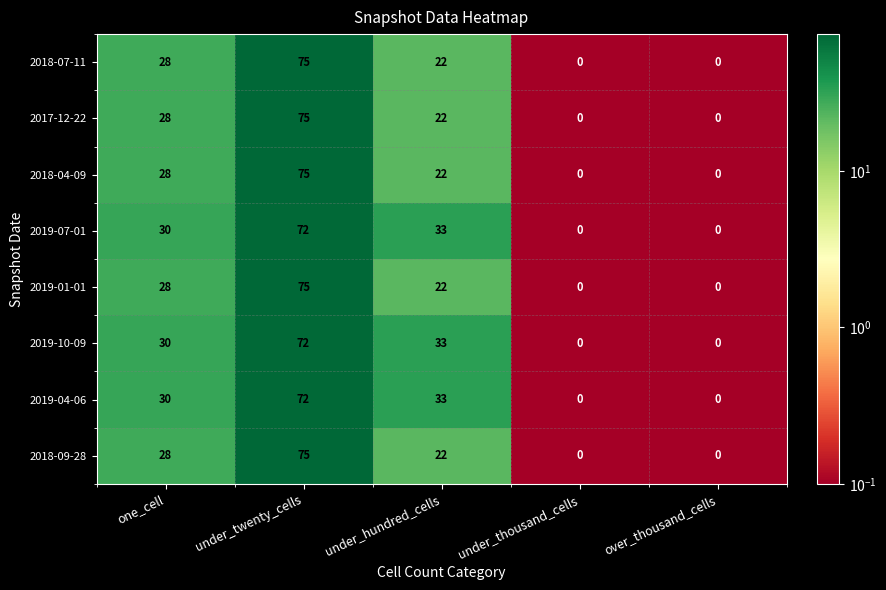

Is it true that 2019-01-01 equals 9 at one_cell?

False